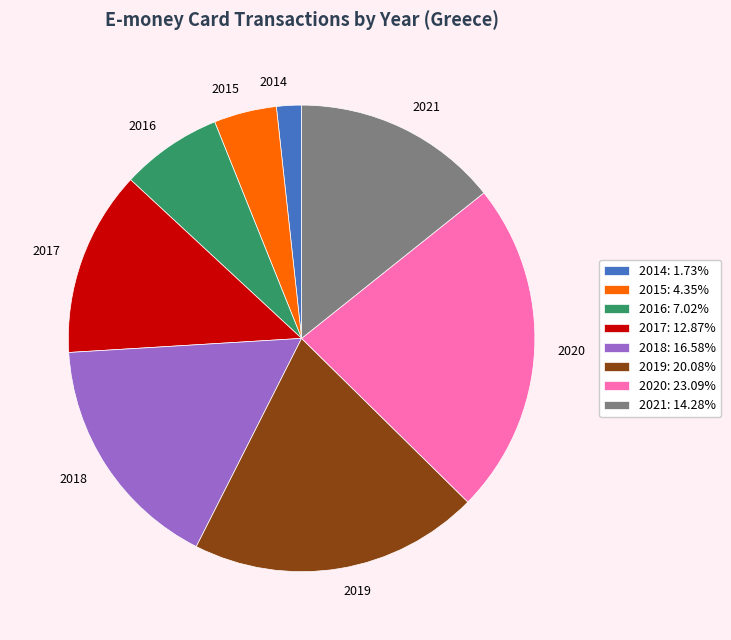

Approximately how many times larger is the value at 2014 compared to 2019?

0.1